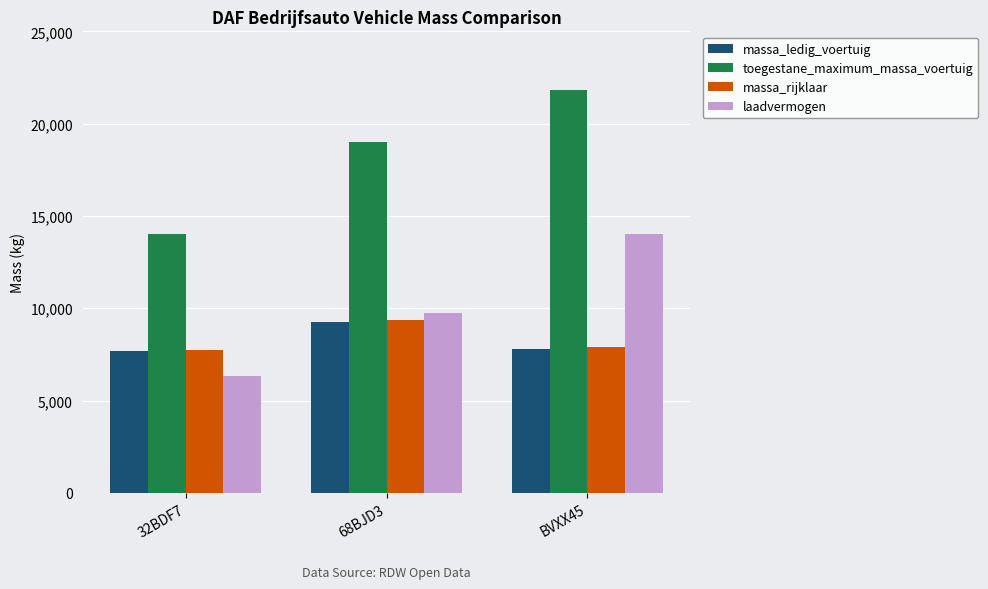

How many groups of bars are there?

3